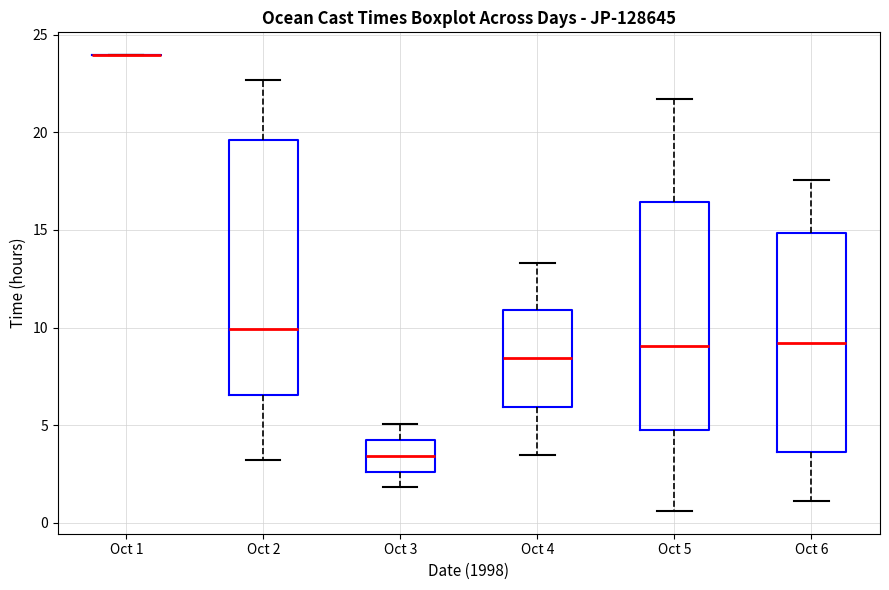

Which box is the tallest, from its lower edge to its upper edge?

Oct 2